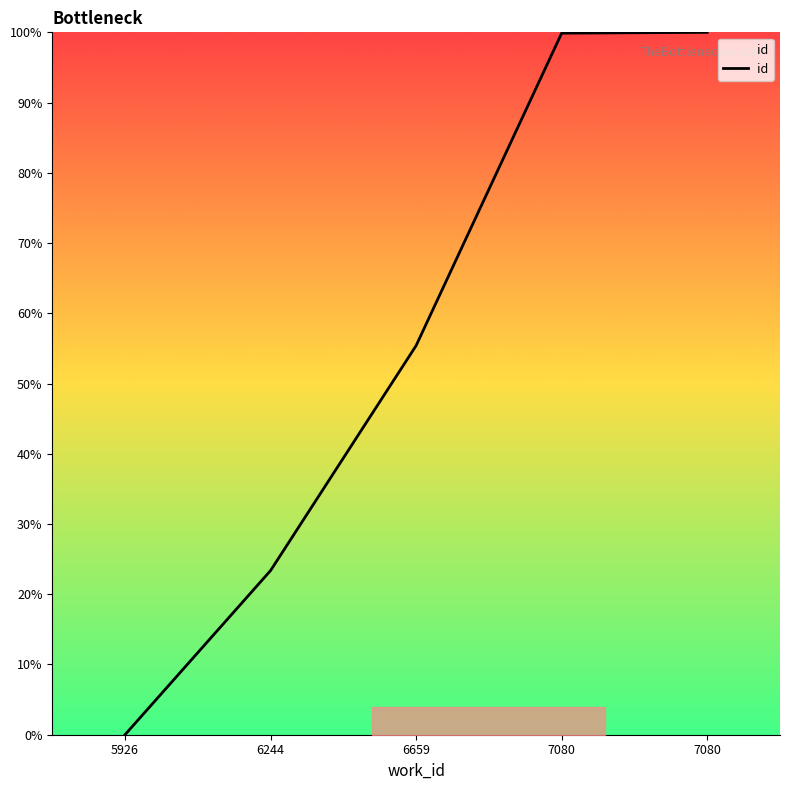

Between 6244 and 7080, which is larger?

7080